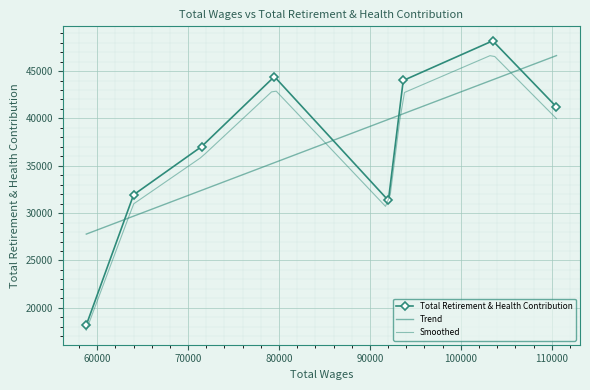

How many points are higher than both their immediate neighbors (excluding endpoints)?

2